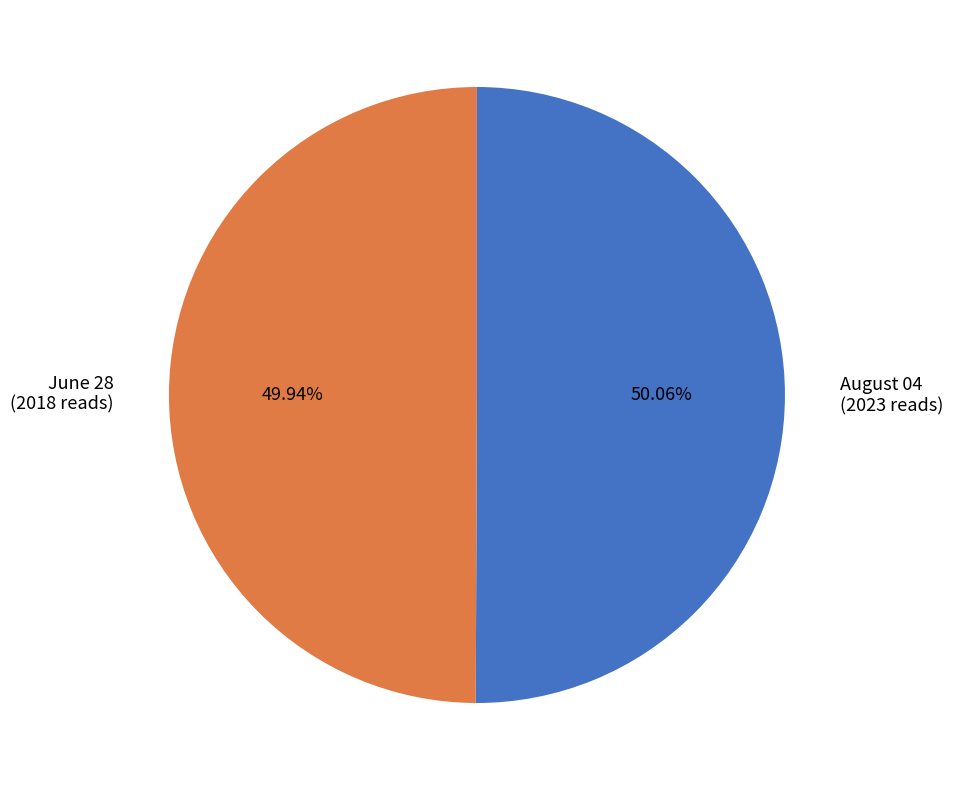

Is the sum of June 28 (2018 reads) and August 04 (2023 reads) greater than half?

Yes